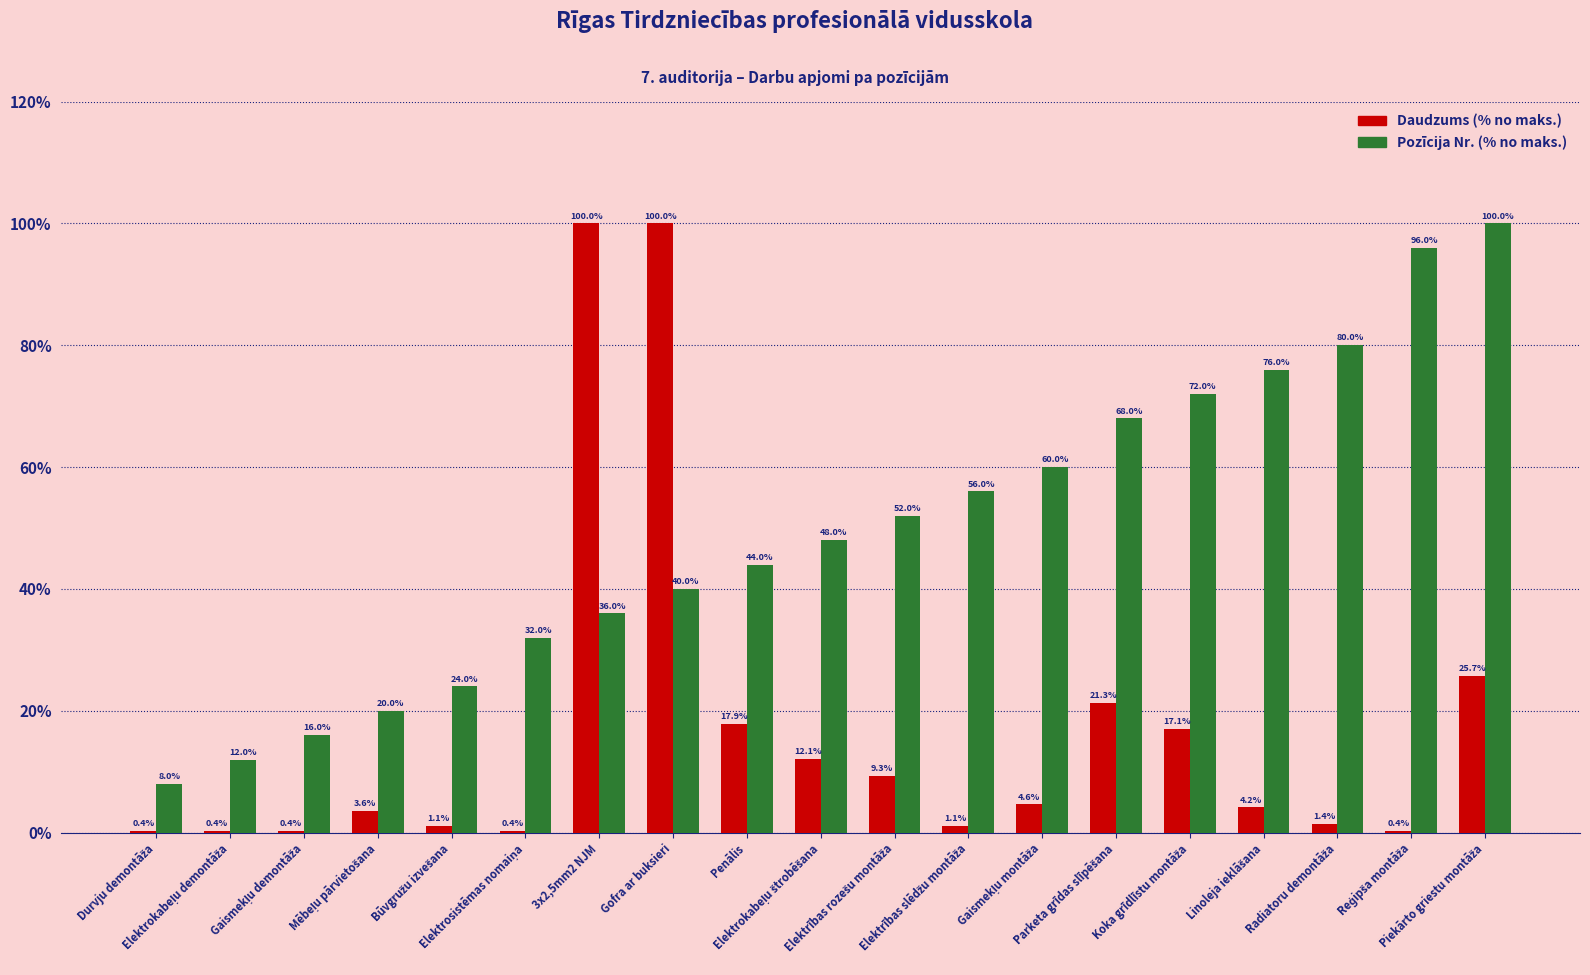

Are the bars horizontal?

No